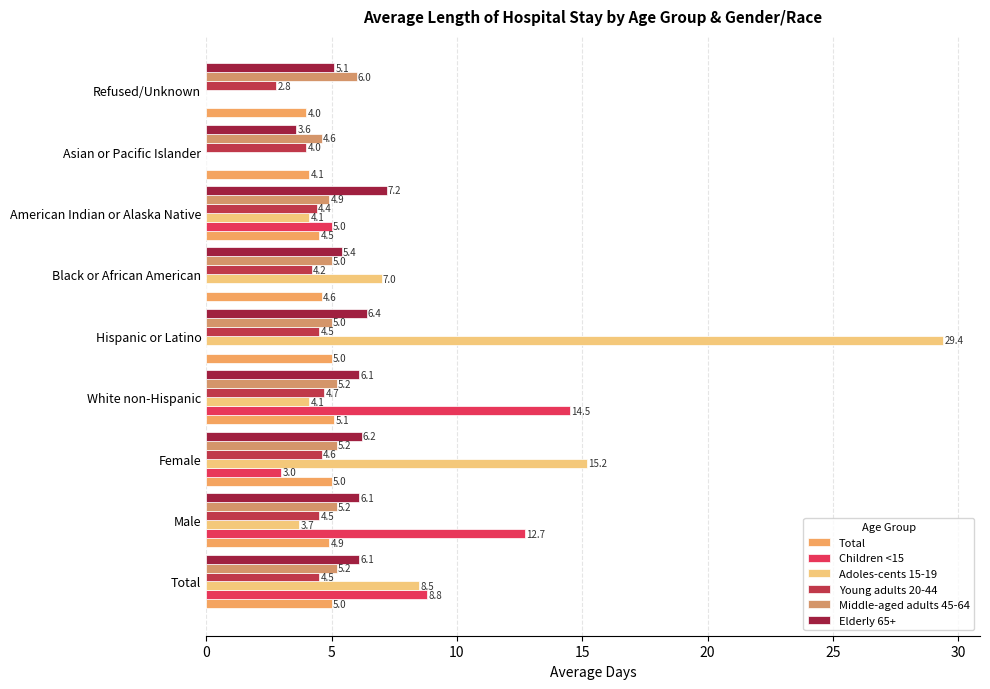

Which series has the largest total across all categories?

Adoles-cents 15-19